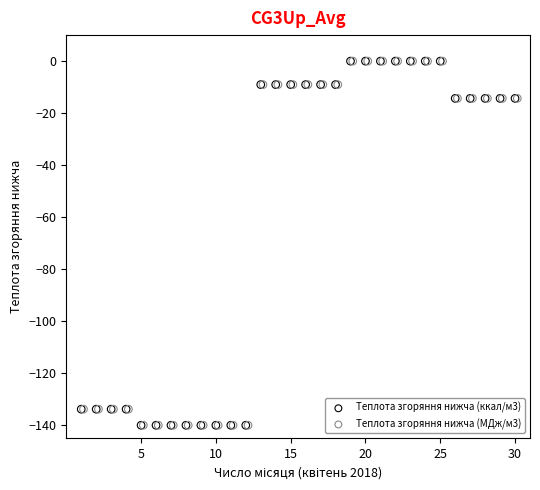

Which series has the widest spread of Y values?

Теплота згоряння нижча (ккал/м3)